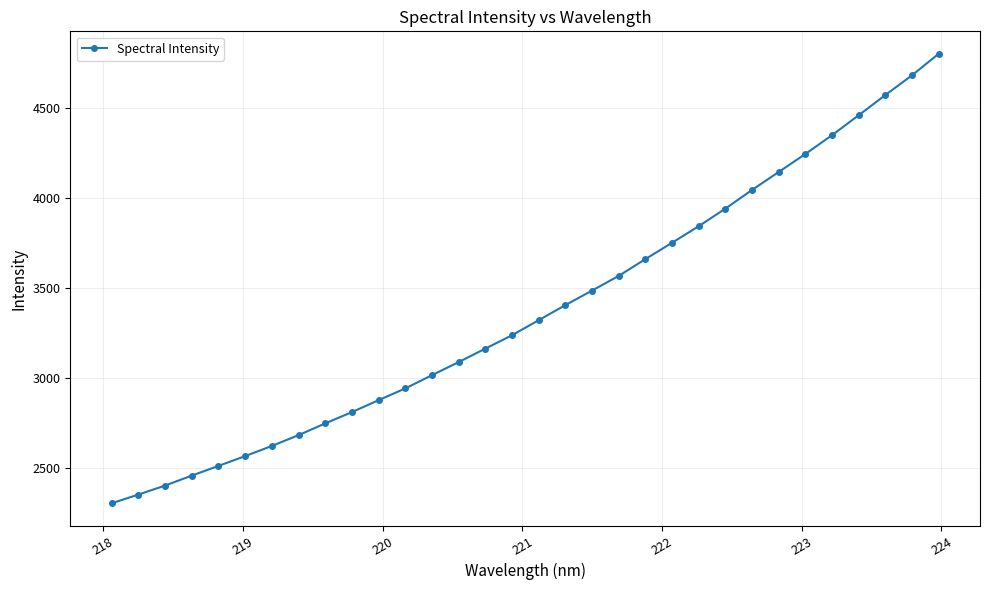

What is the greatest value displayed?

4801.9